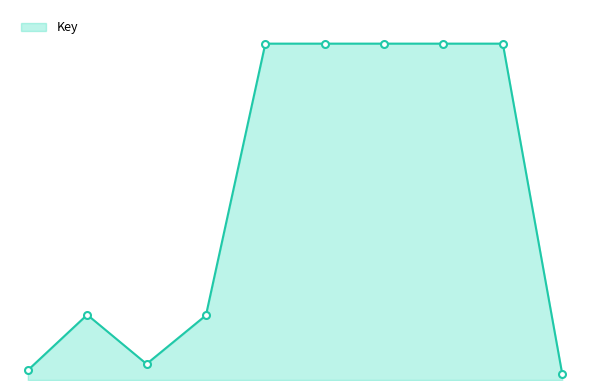

Does the chart have visible grid lines?

No